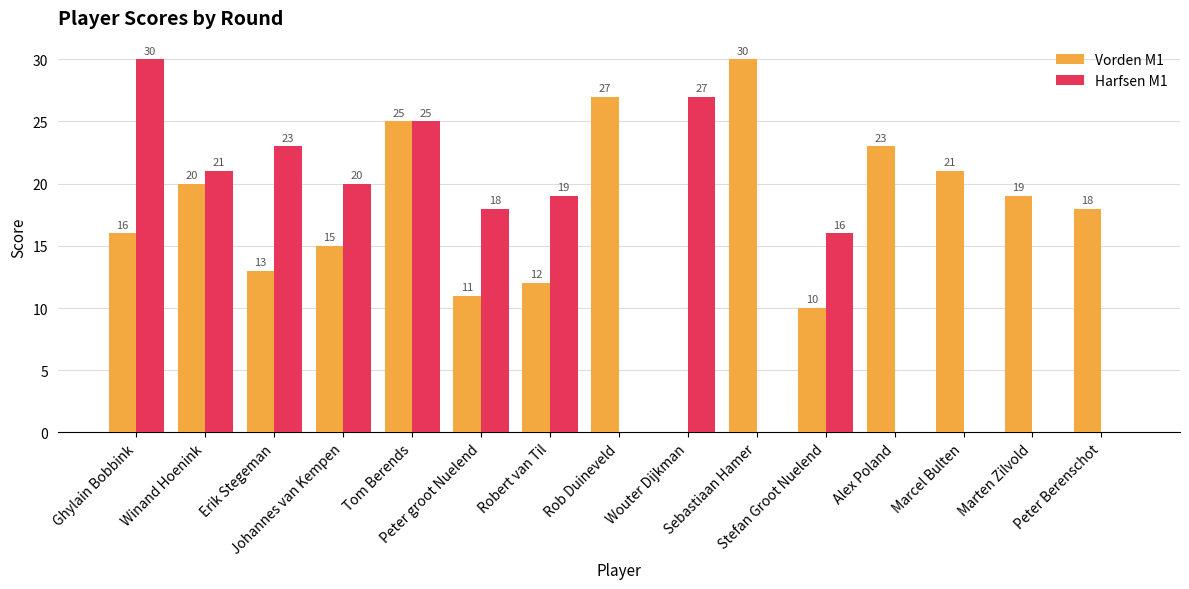

What is the sum of the Harfsen M1 values at Robert van Til and Marcel Bulten?

19